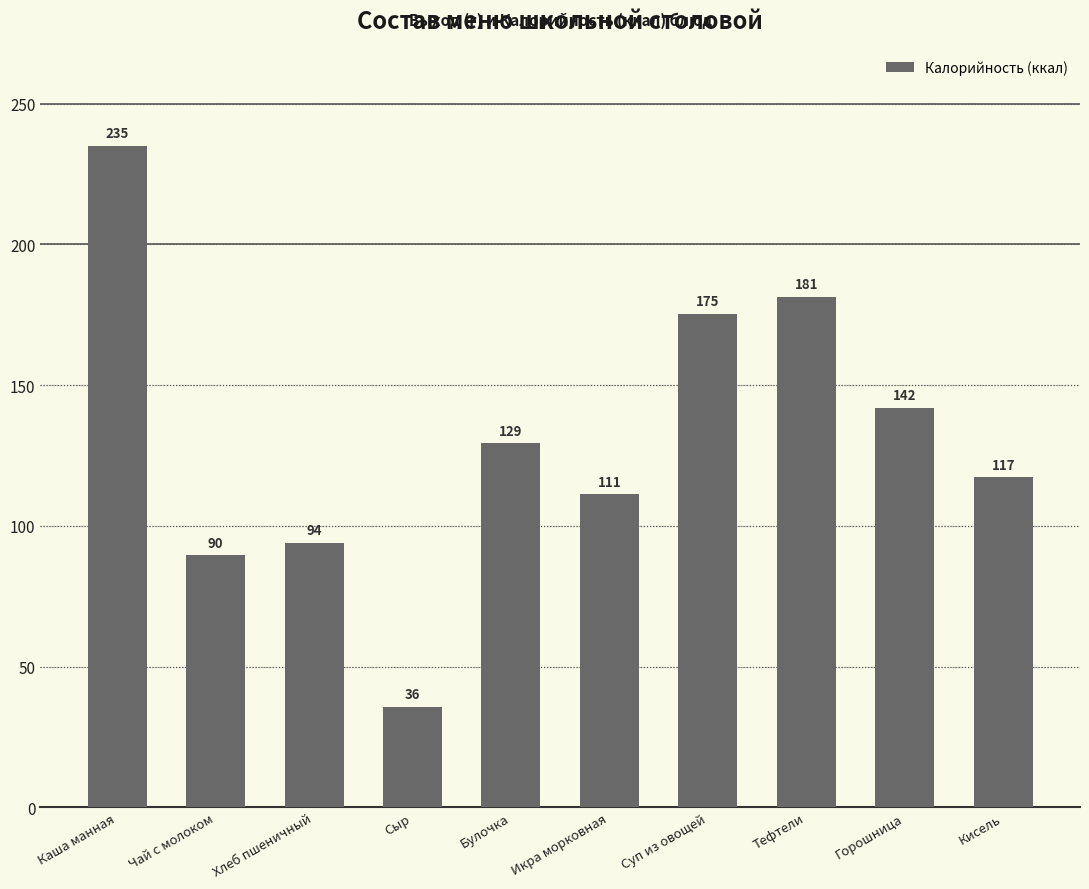

How many values are below 129?

5